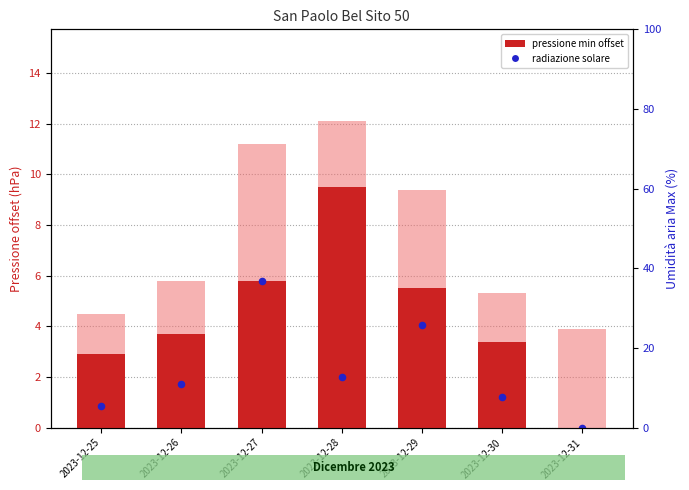

Which series has the widest spread of Y values?

pressione min offset